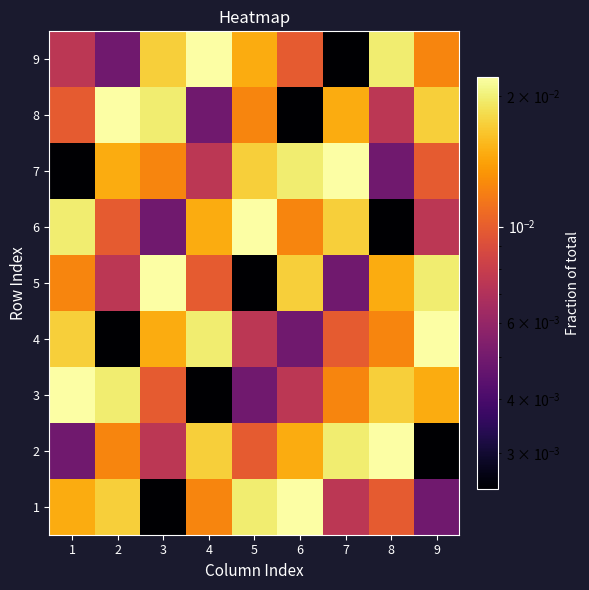

Which series has the largest total across all categories?

1